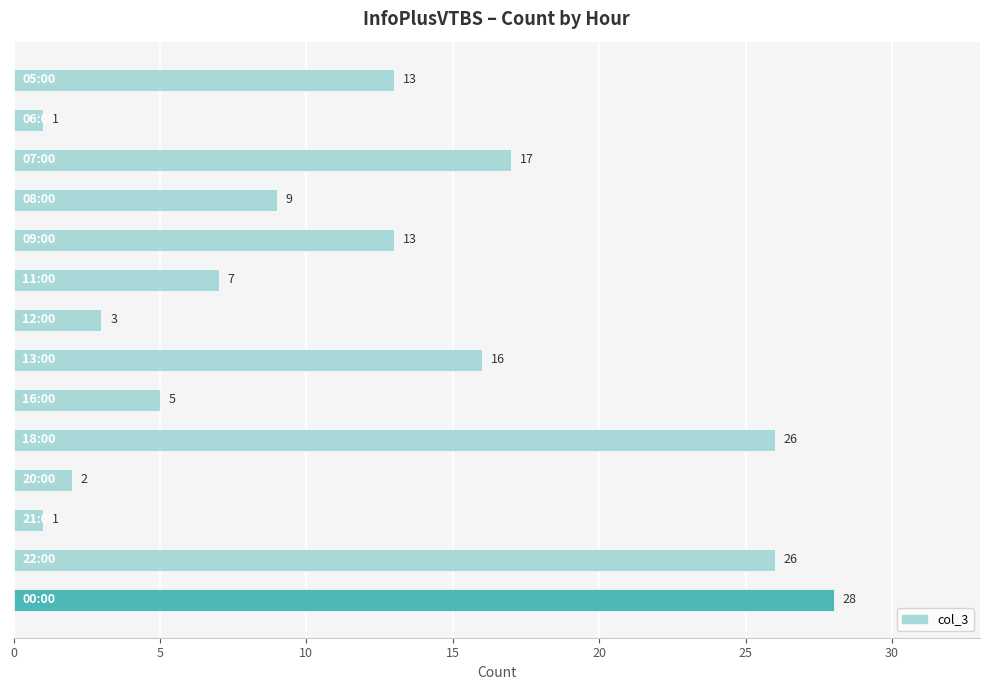

Reading top to bottom, what are all the values shown in this chart?

13	1	17	9	13	7	3	16	5	26	2	1	26	28